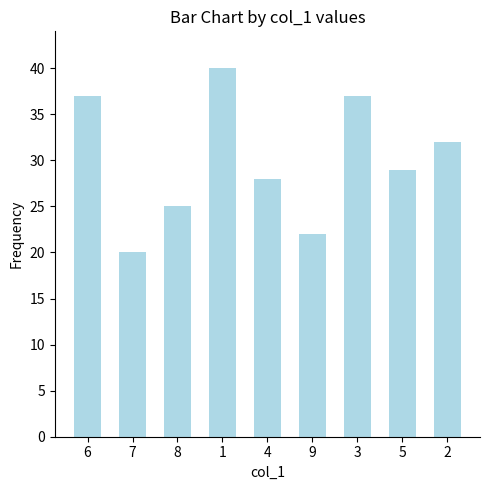

The value at 6 is 37. True or false?

True